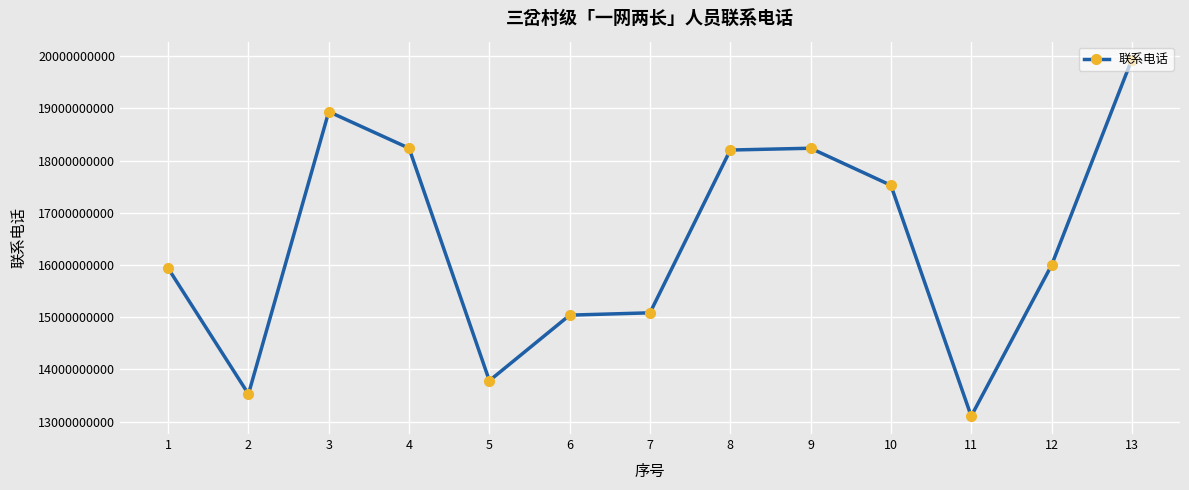

What is the maximum value shown in the chart?

19939201653